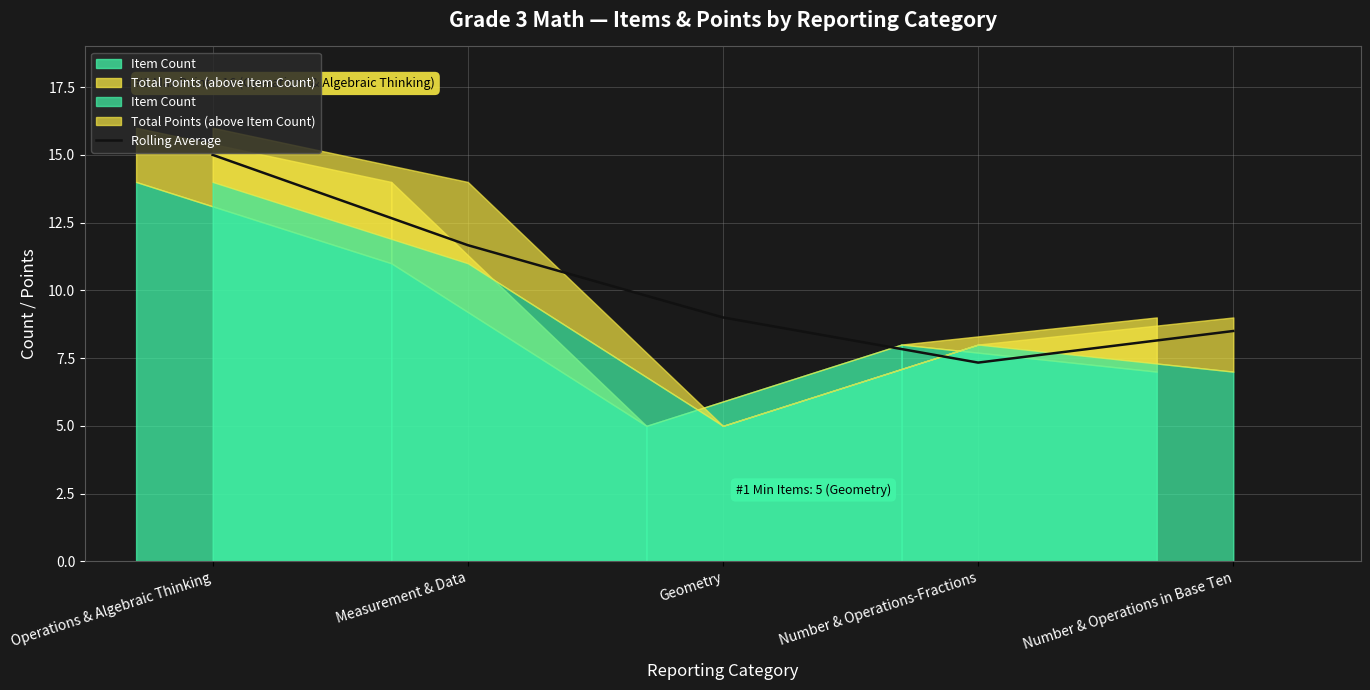

True or false: the data shows 11.1 at Number & Operations-Fractions.

False